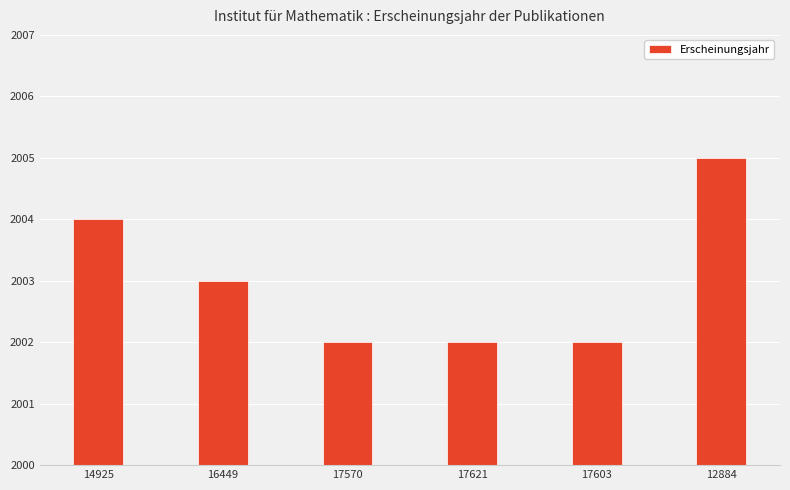

What is the sum of the values at 14925 and 16449?

4007